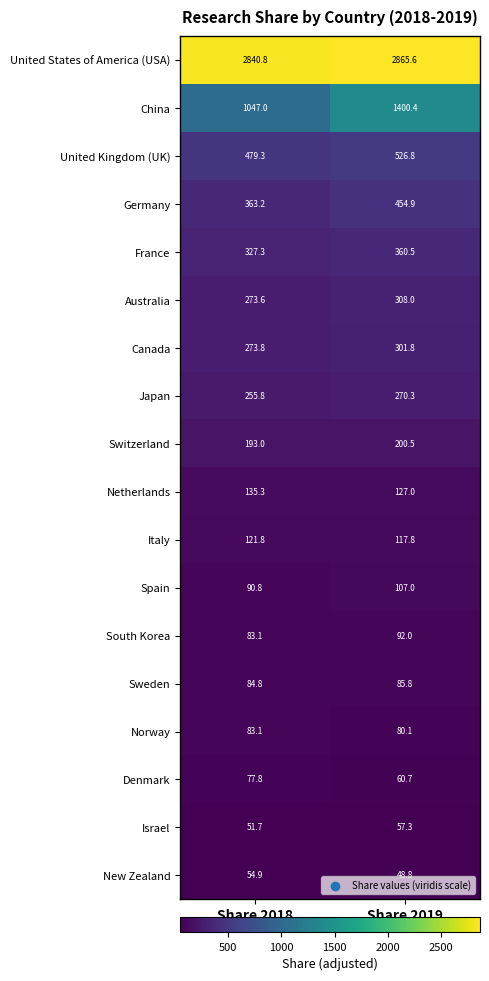

At which category is the sum across all series the highest?

Share 2019